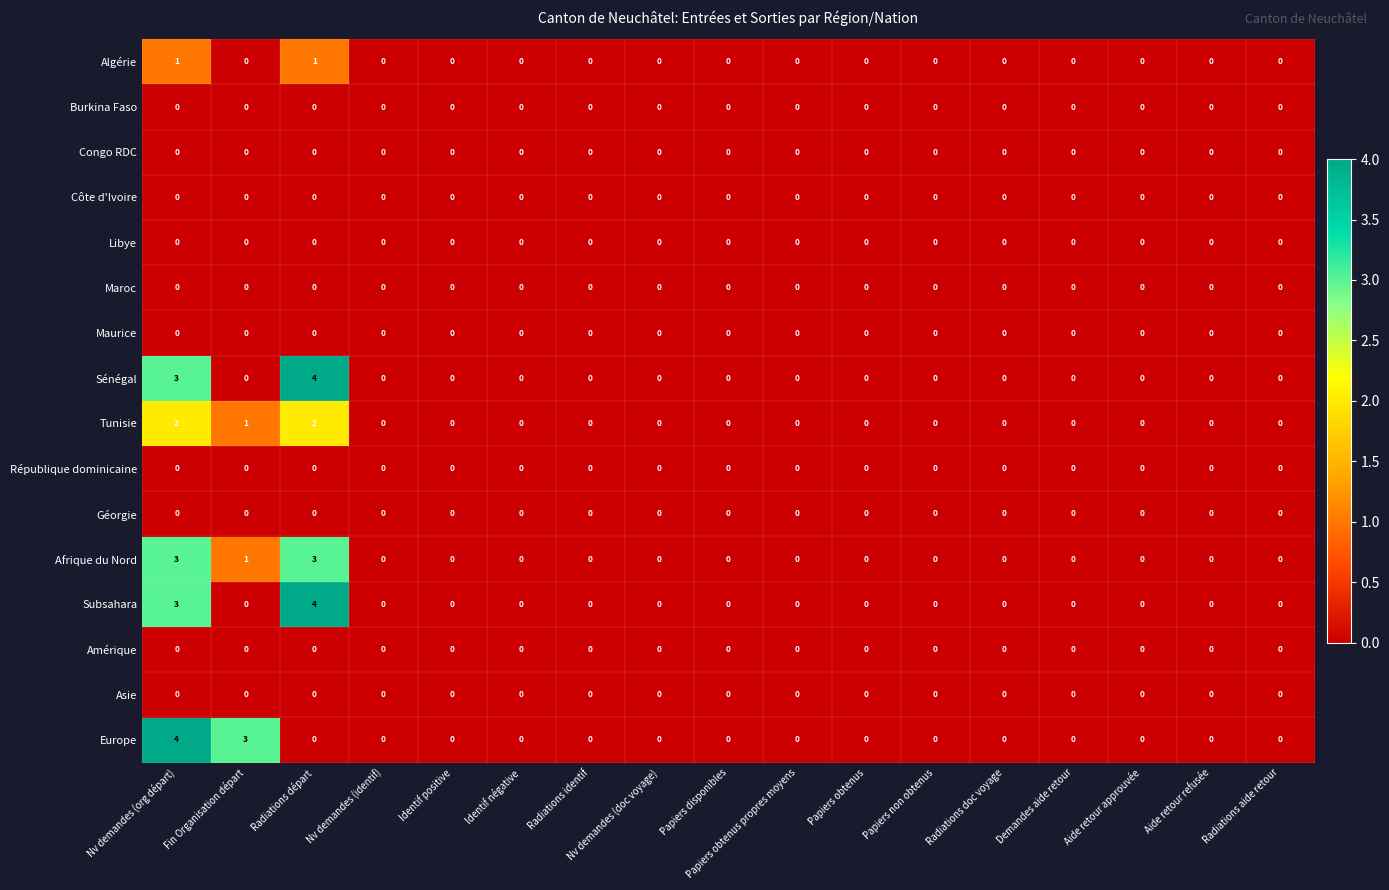

True or false: Subsahara has a value of 5 at Radiations départ.

False